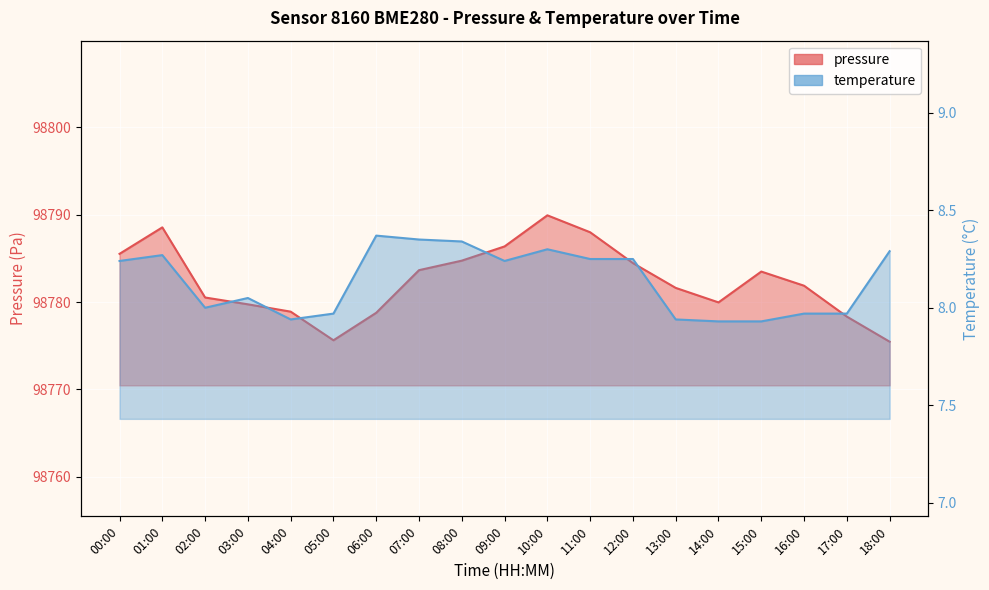

True or false: pressure and temperature intersect in this chart.

False